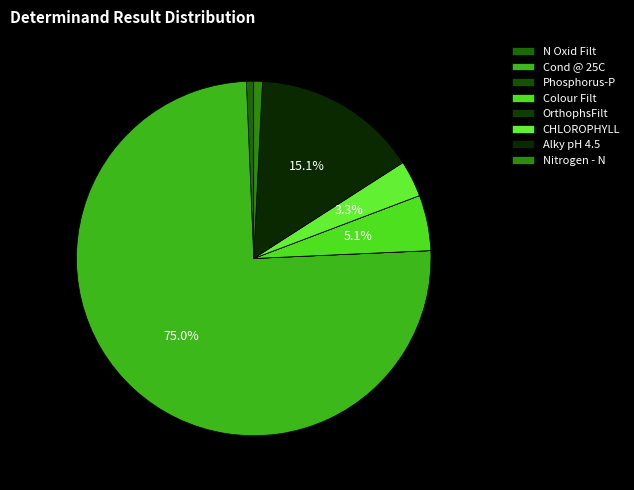

The OrthophsFilt slice represents 0% of the pie. True or false?

True